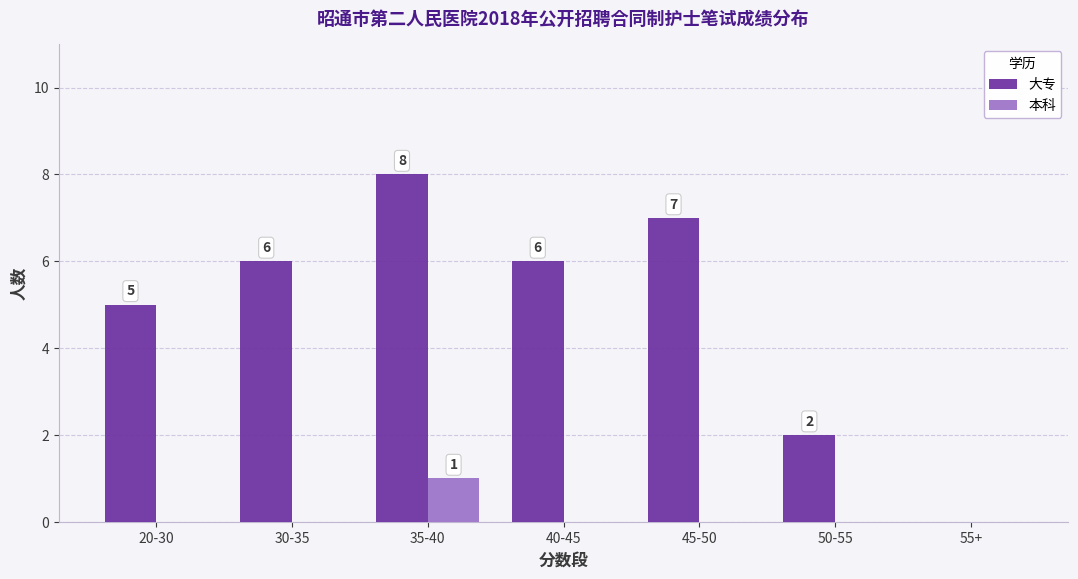

Count the number of data series in this chart.

2